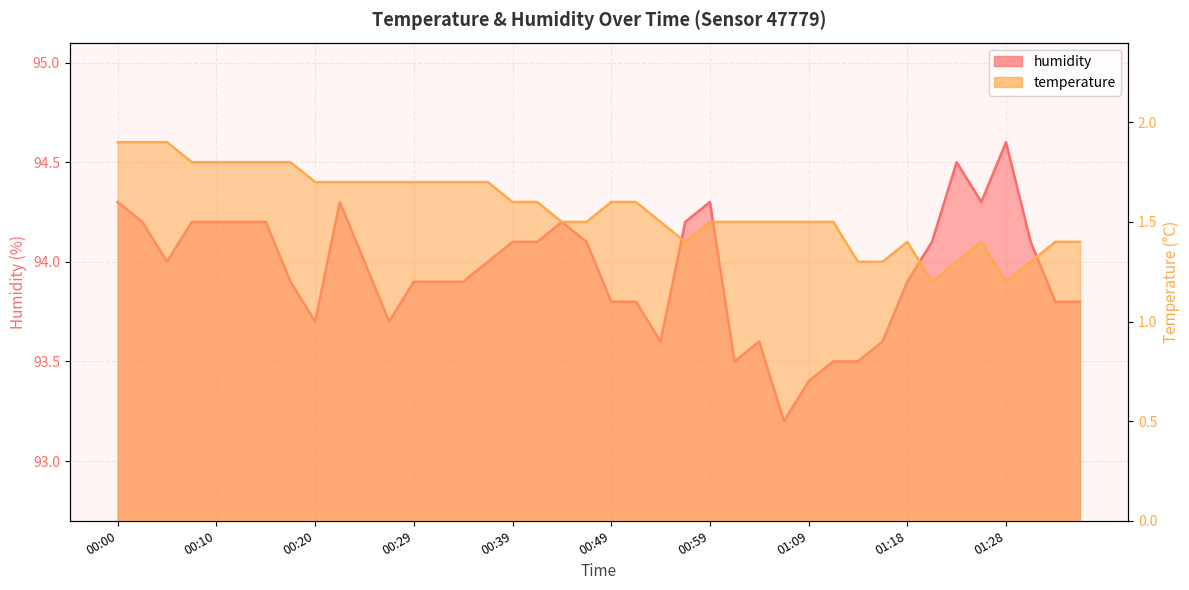

Reading left to right, extract all data points from this chart.

temperature: 1.9	1.9	1.9	1.8	1.8	1.8	1.8	1.8	1.7	1.7	1.7	1.7	1.7	1.7	1.7	1.7	1.6	1.6	1.5	1.5	1.6	1.6	1.5	1.4	1.5	1.5	1.5	1.5	1.5	1.5	1.3	1.3	1.4	1.2	1.3	1.4	1.2	1.3	1.4	1.4
humidity: 94.3	94.2	94.0	94.2	94.2	94.2	94.2	93.9	93.7	94.3	94.0	93.7	93.9	93.9	93.9	94.0	94.1	94.1	94.2	94.1	93.8	93.8	93.6	94.2	94.3	93.5	93.6	93.2	93.4	93.5	93.5	93.6	93.9	94.1	94.5	94.3	94.6	94.1	93.8	93.8